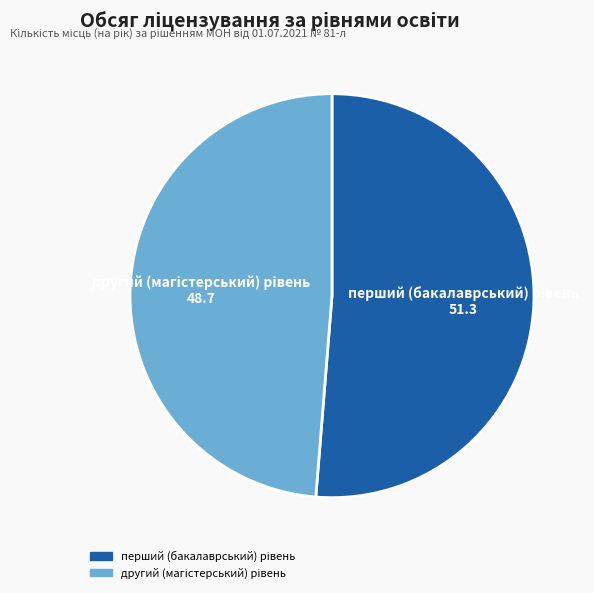

How many segments does this pie chart have?

2